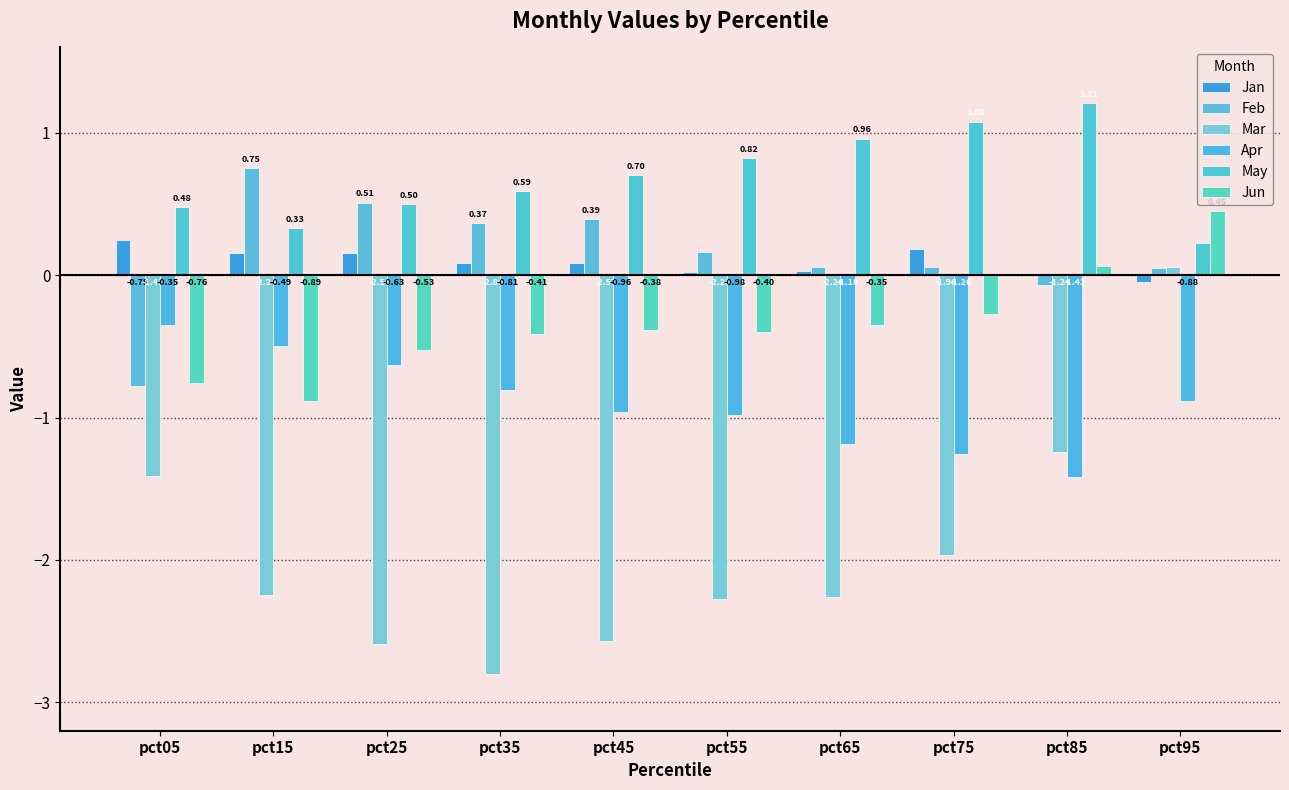

How many bars are there in total?

60